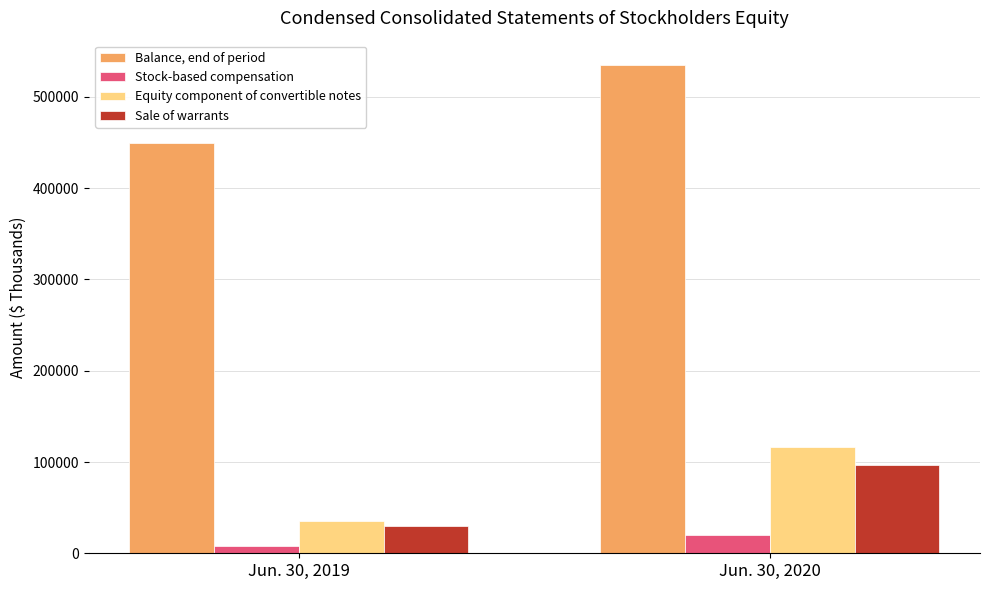

What is the average value of the Stock-based compensation series?

14136